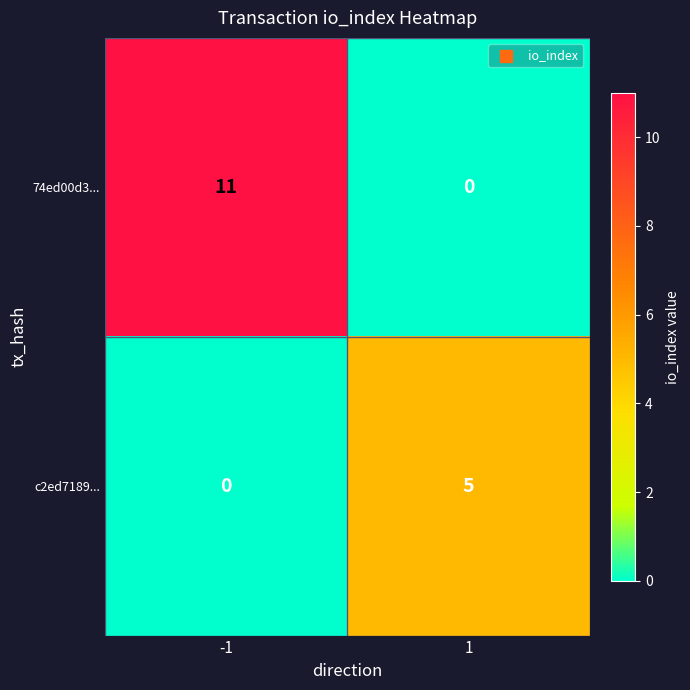

List the series in order of their overall mean, lowest first.

c2ed7189..., 74ed00d3...